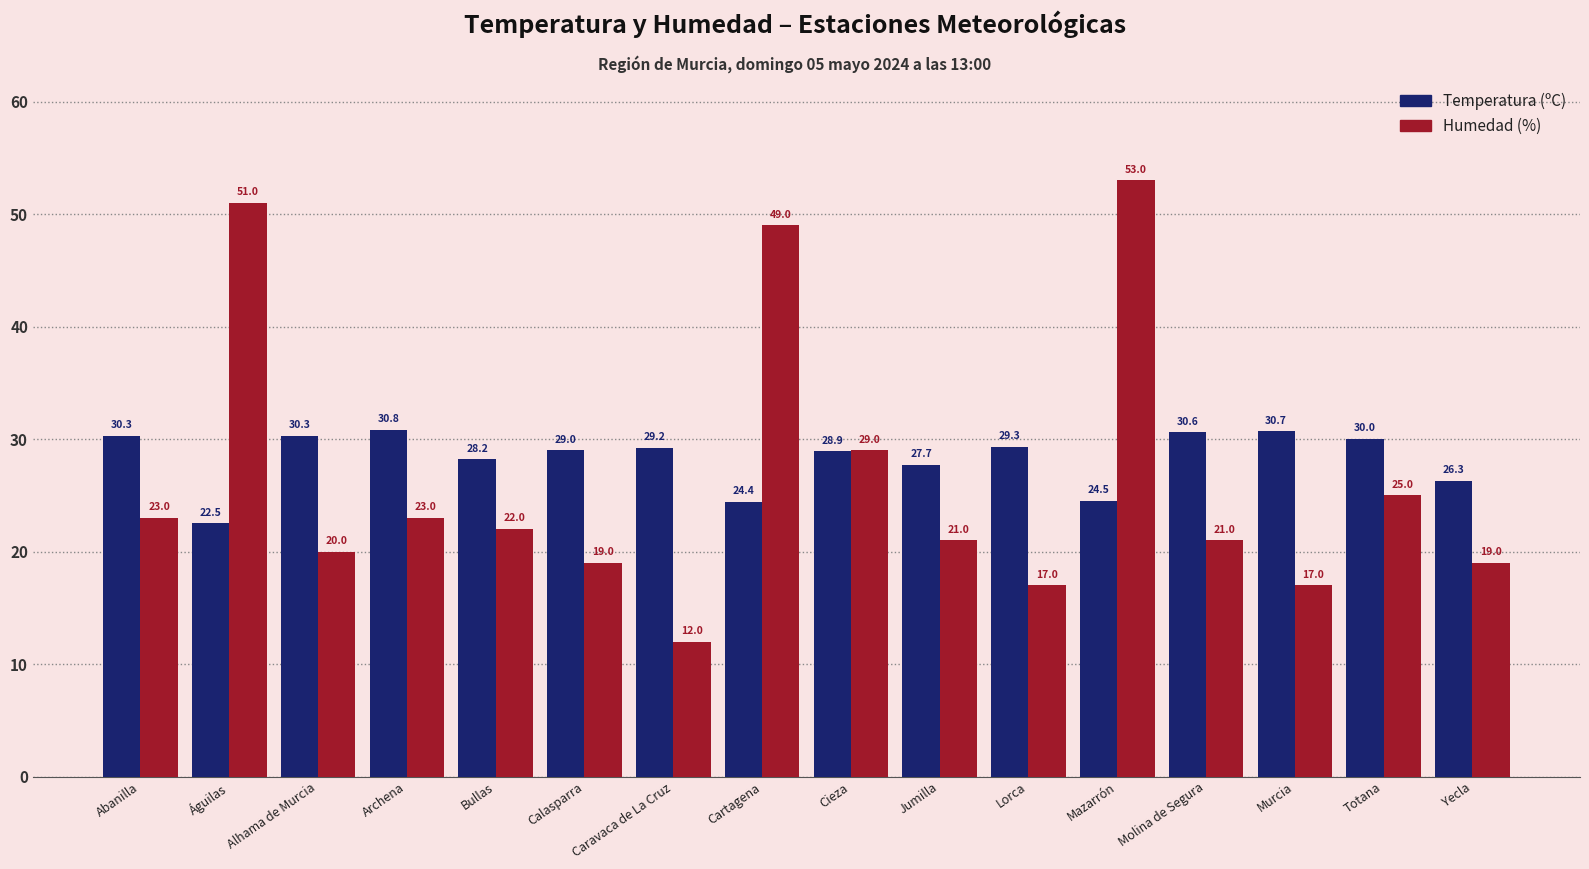

Reading left to right, what are all the values shown in this chart?

Temperatura (ºC): Abanilla=30.3	Águilas=22.5	Alhama de Murcia=30.3	Archena=30.8	Bullas=28.2	Calasparra=29.0	Caravaca de La Cruz=29.2	Cartagena=24.4	Cieza=28.9	Jumilla=27.7	Lorca=29.3	Mazarrón=24.5	Molina de Segura=30.6	Murcia=30.7	Totana=30.0	Yecla=26.3
Humedad (%): Abanilla=23.0	Águilas=51.0	Alhama de Murcia=20.0	Archena=23.0	Bullas=22.0	Calasparra=19.0	Caravaca de La Cruz=12.0	Cartagena=49.0	Cieza=29.0	Jumilla=21.0	Lorca=17.0	Mazarrón=53.0	Molina de Segura=21.0	Murcia=17.0	Totana=25.0	Yecla=19.0